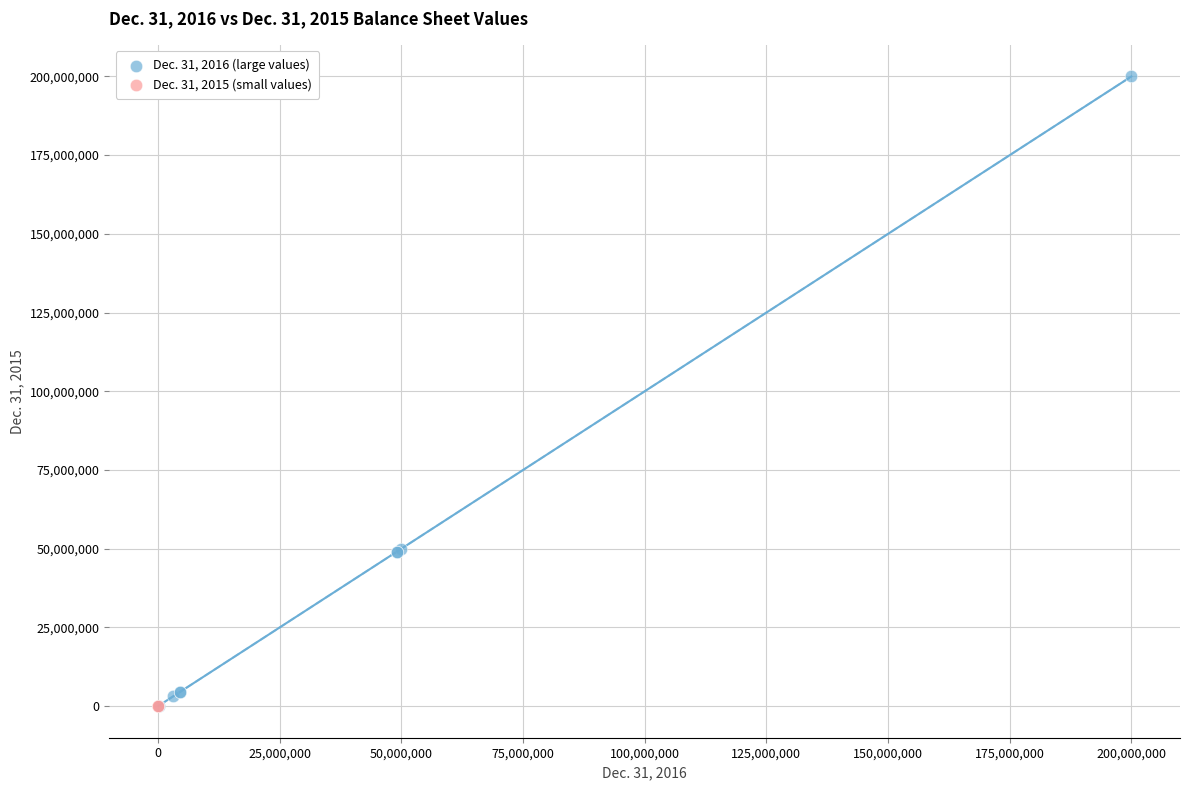

What are all the series names shown in the legend?

Dec. 31, 2016 (large values), Dec. 31, 2015 (small values)